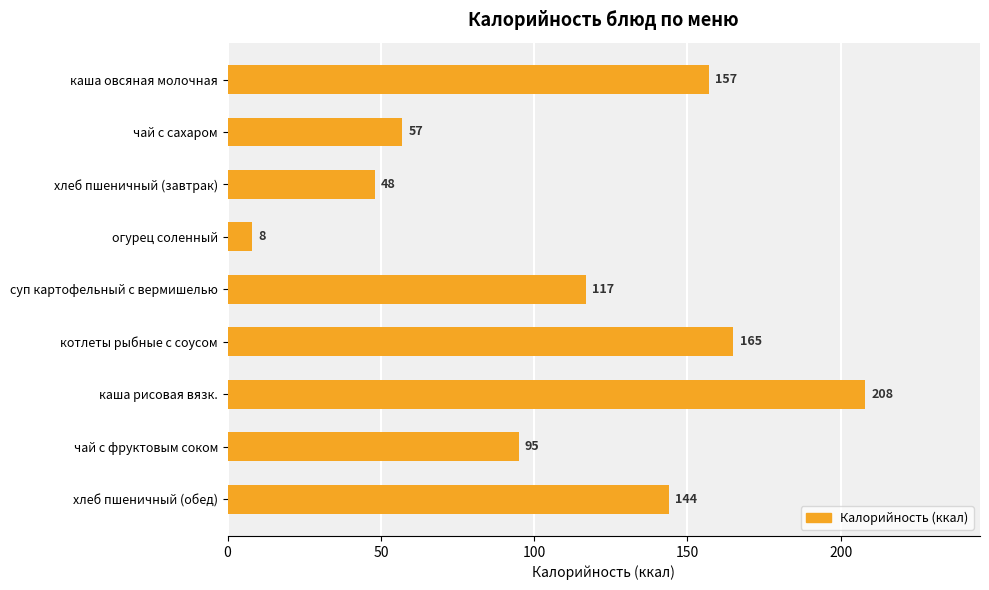

How many data points does each series have?

9